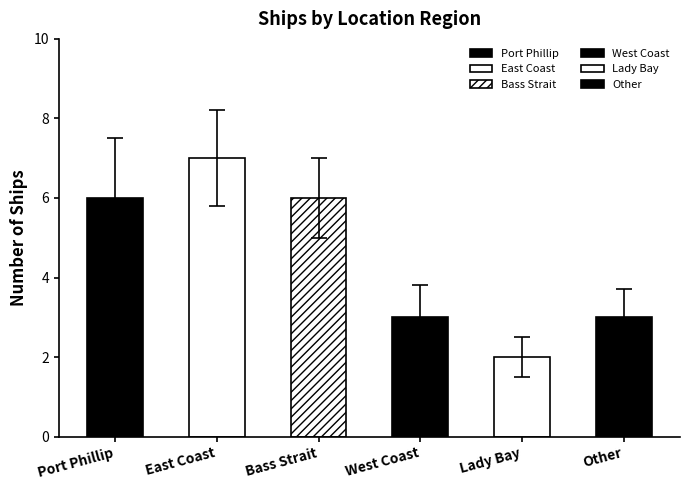

Is it true that the value at Other is 1?

False